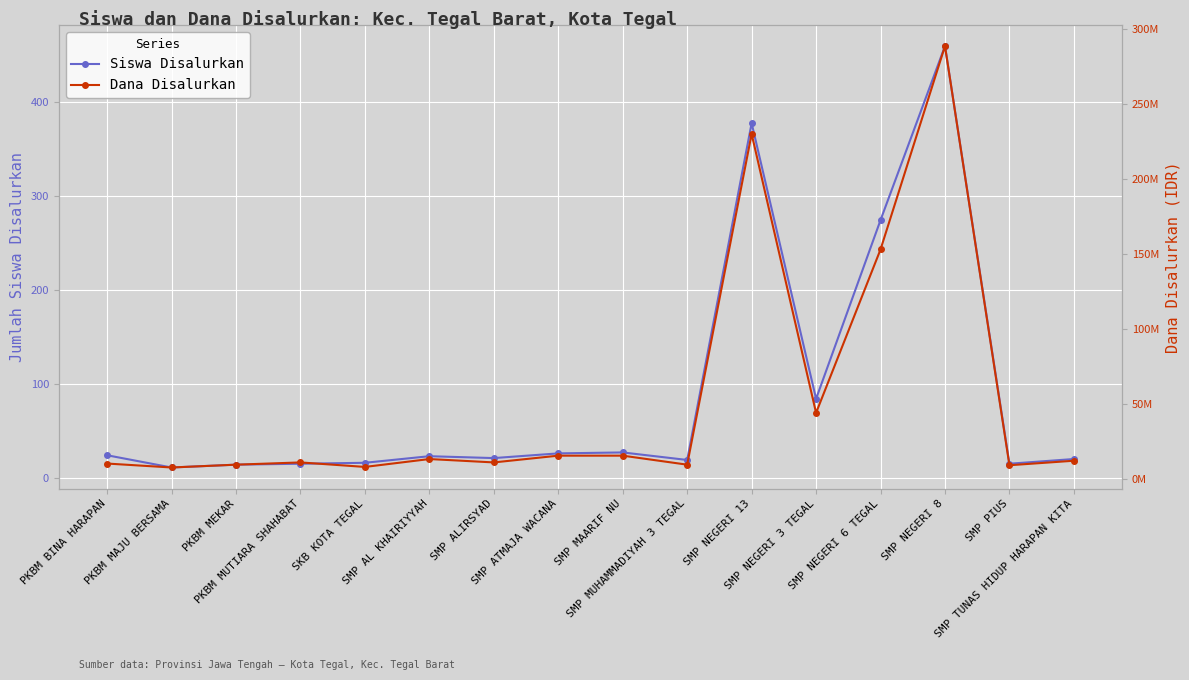

Is the value of Dana Disalurkan at SMP ALIRSYAD greater than the value of Siswa Disalurkan at SMP ATMAJA WACANA?

Yes